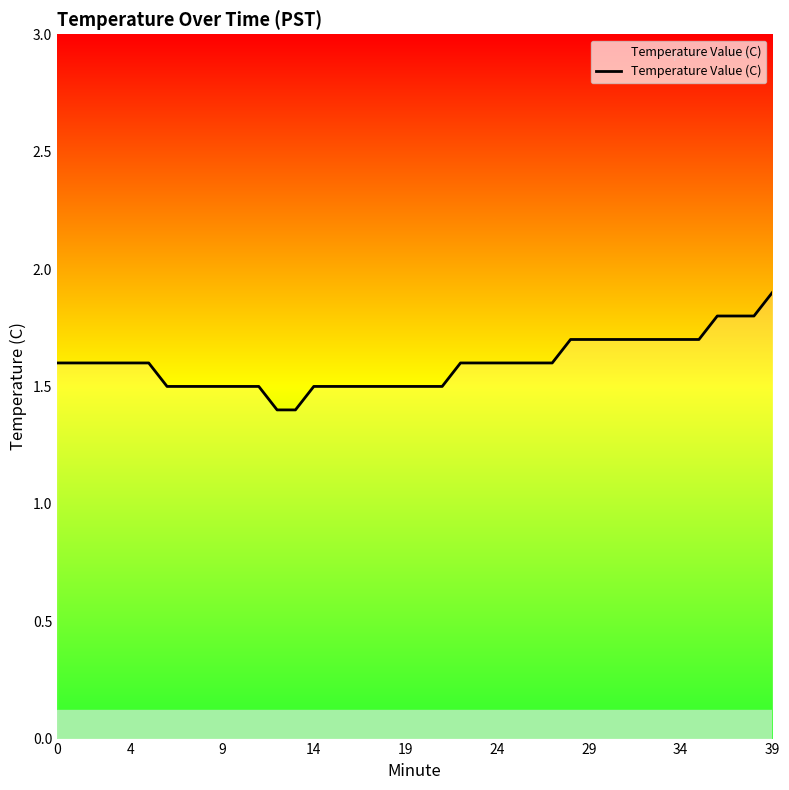

What is the difference between the maximum and minimum values?

0.5